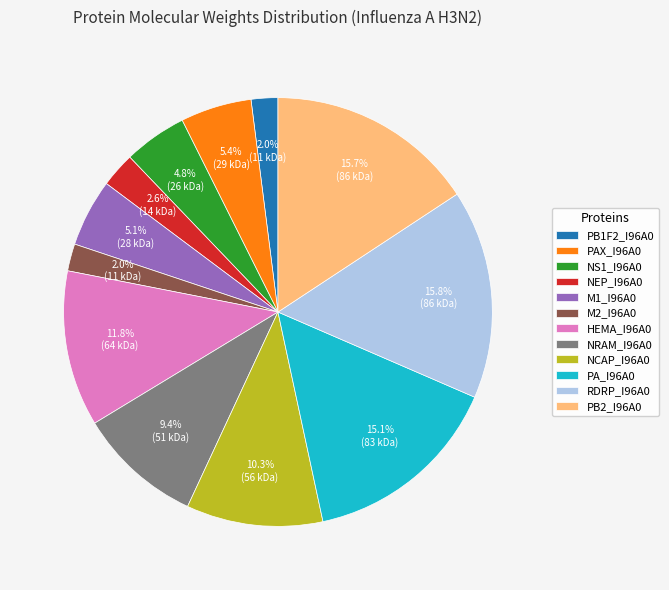

What percentage is NOT represented by M2_I96A0?

98.0%